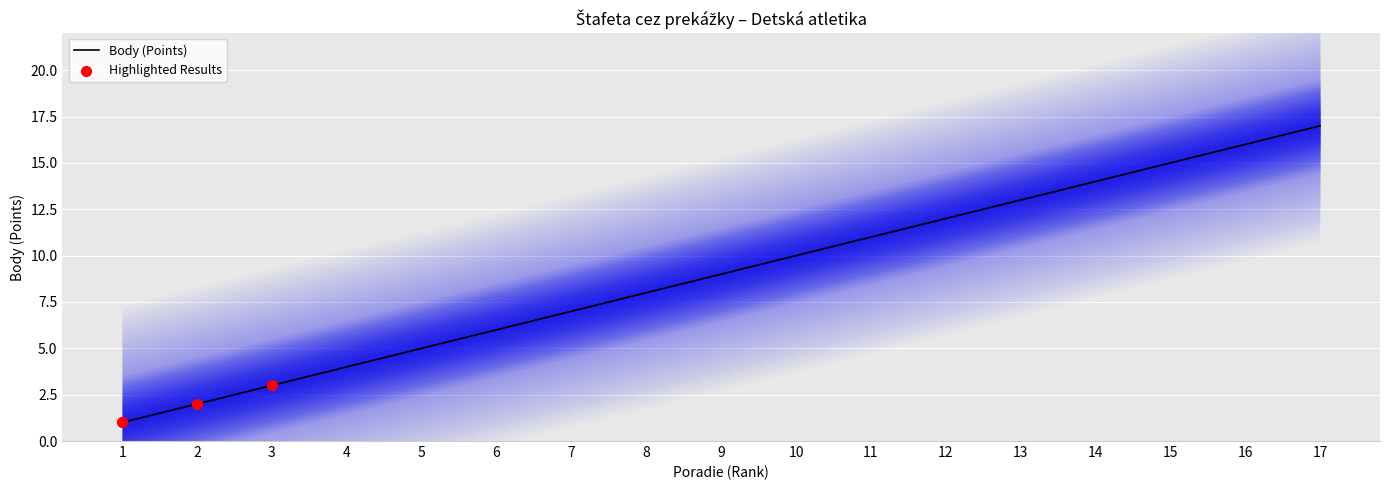

Which has a higher value, 6 or 8?

8